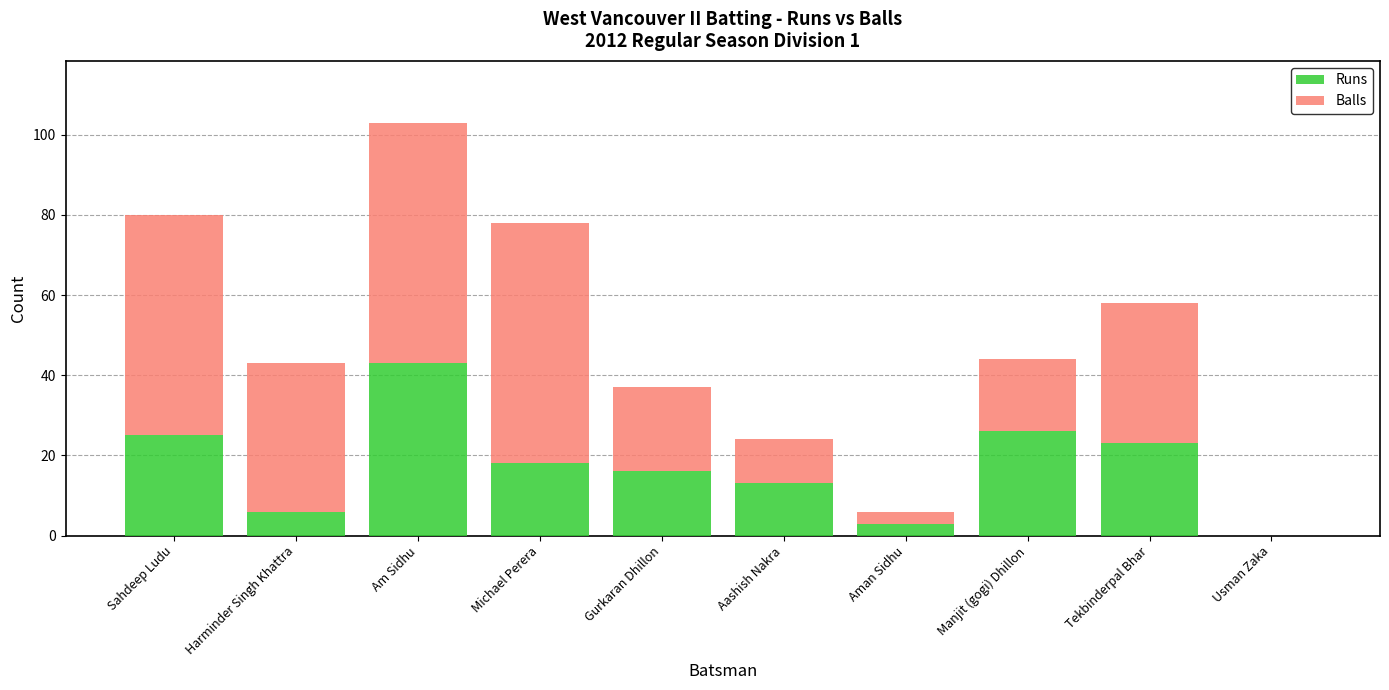

At which label does Runs reach its peak?

Am Sidhu